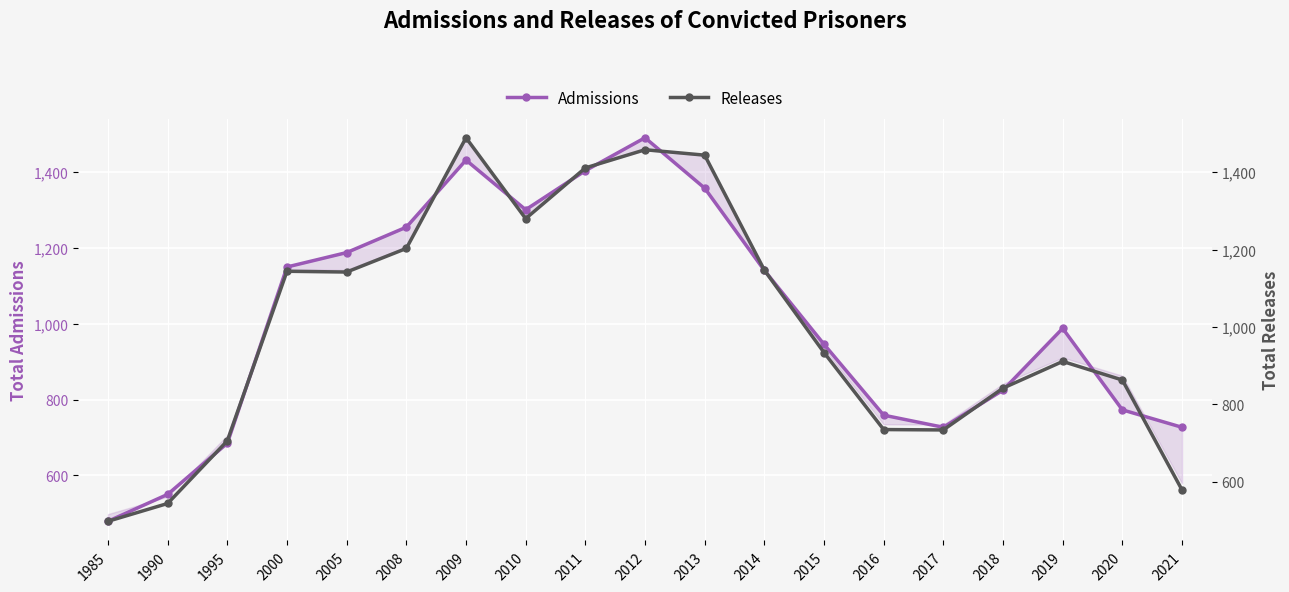

Where does the Releases series first go above 934?

2000